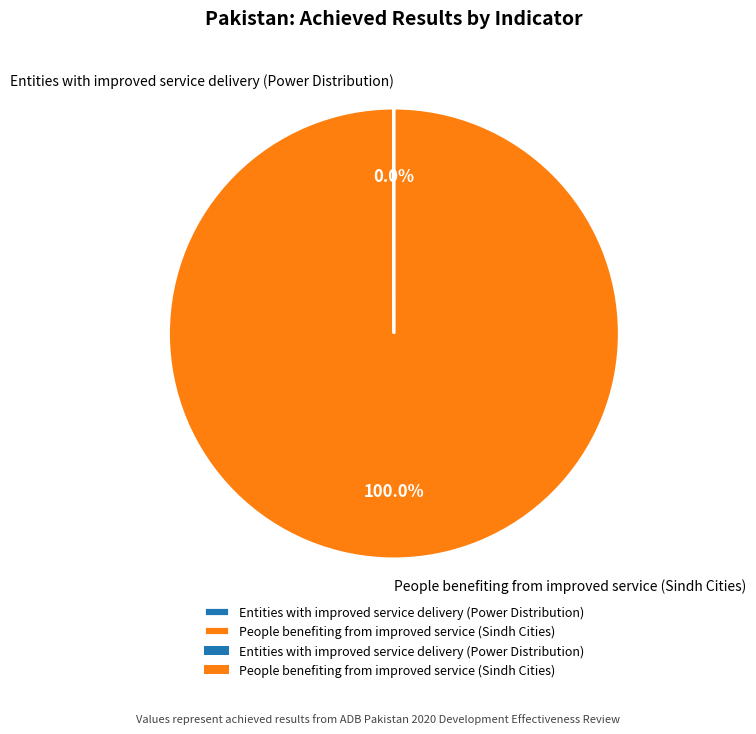

Which category has the biggest portion of the pie?

People benefiting from improved service (Sindh Cities)